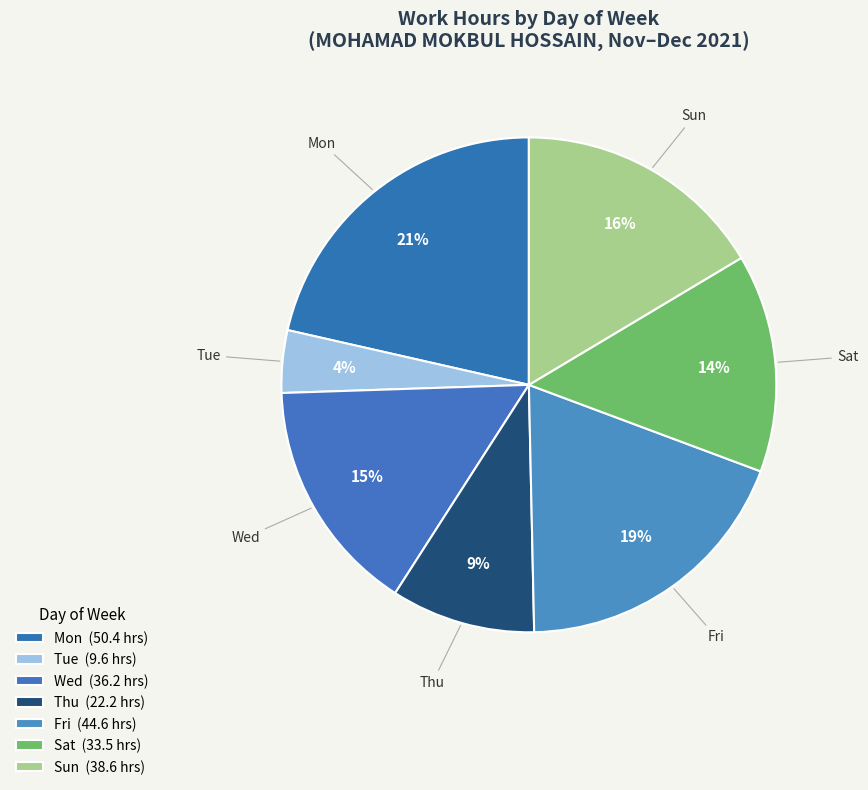

To the nearest percent, what is the difference between the Tue and Fri slice percentages?

15%